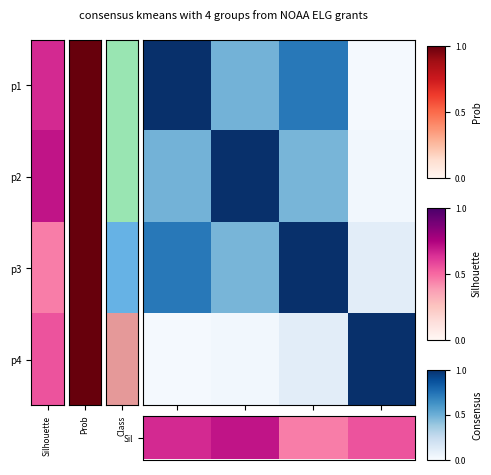

Which has a higher value, p2 or p1?

p2